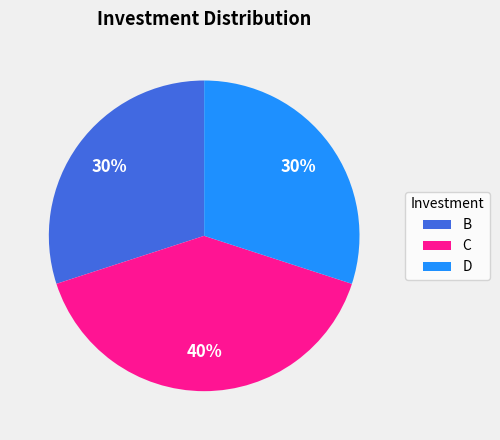

What percentage is the D slice, to the nearest percent?

30%